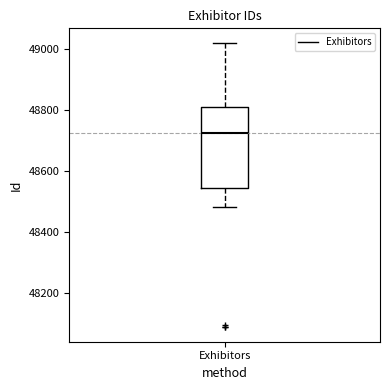

Transcribe this box plot: give where the median line is, the range the box spans, and where the two whiskers end, as read against the y-axis. The values are not printed on the chart, so give them approximately, as read against the axis.

median 48720, box 48540 to 48820, whiskers 48480 to 49020